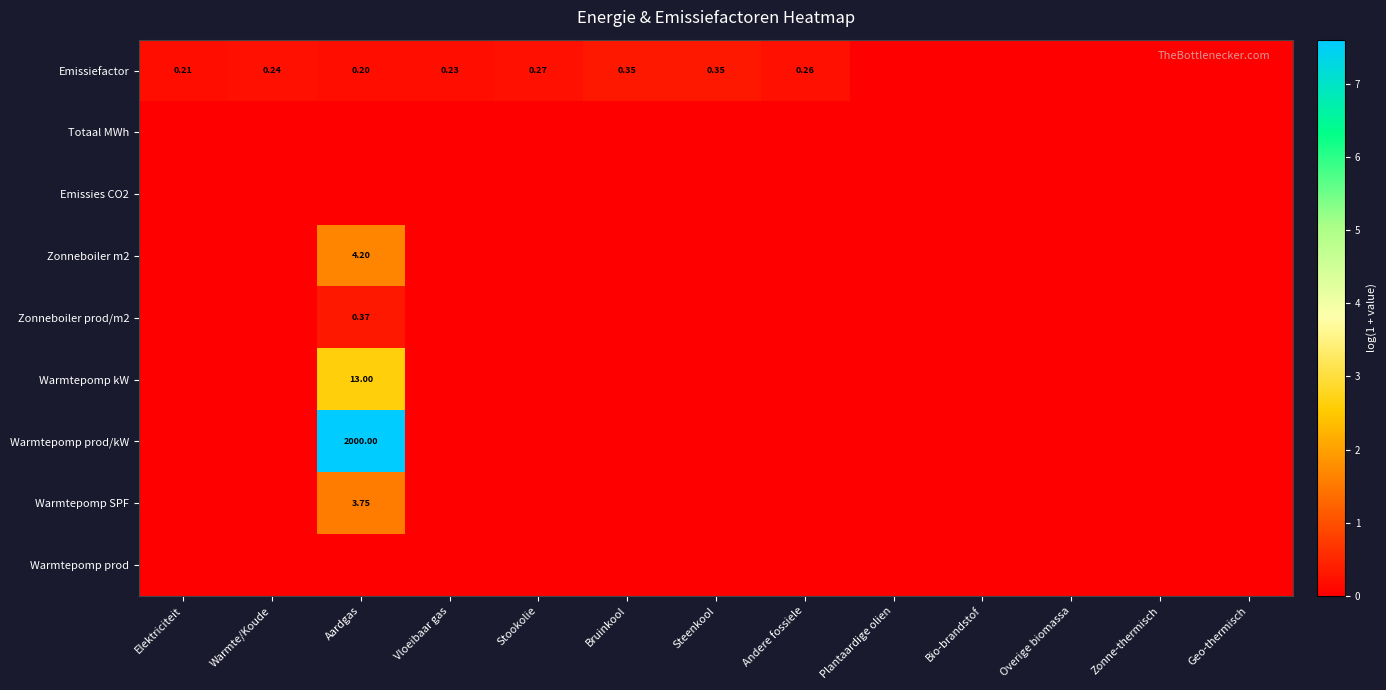

The value of Totaal MWh at Vloeibaar gas is 0.0. True or false?

True